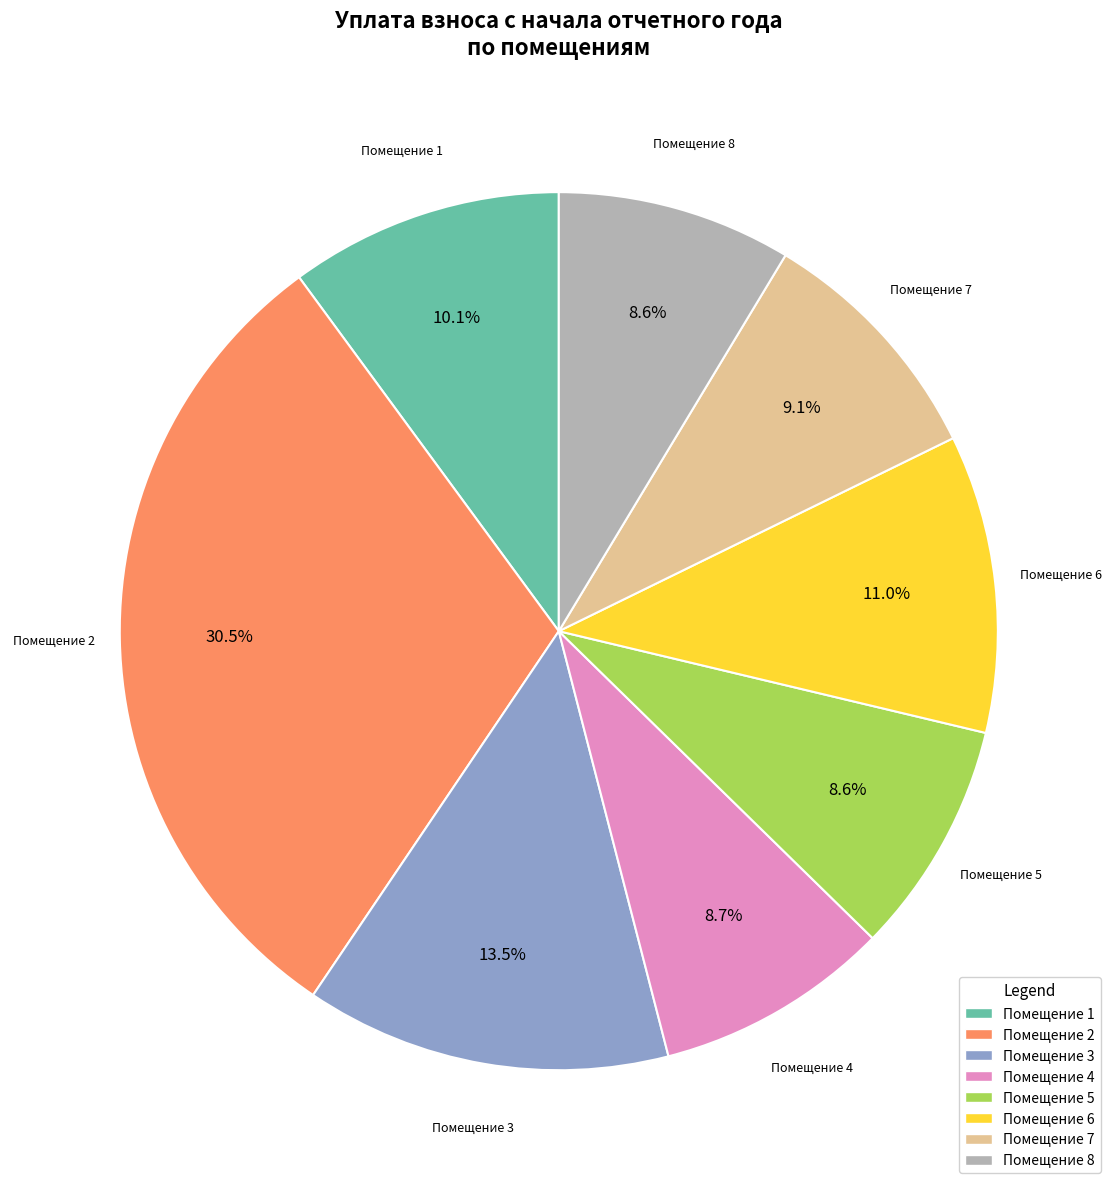

Is there a majority slice in this chart?

No